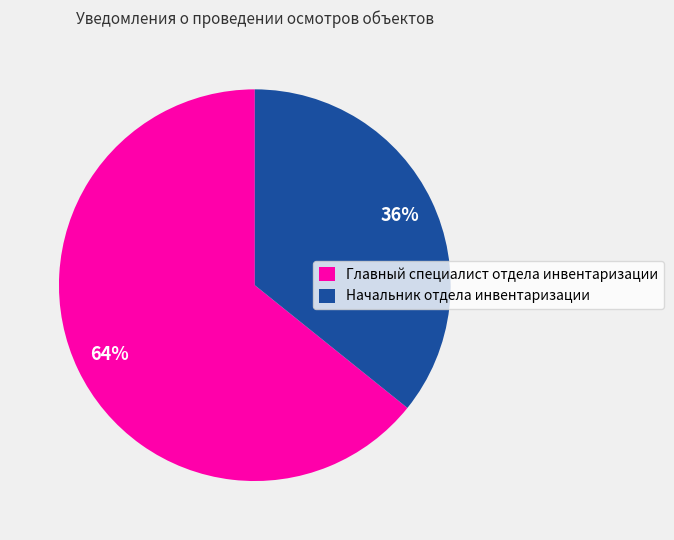

To the nearest percent, what is the difference between the largest and smallest slice percentages?

28%